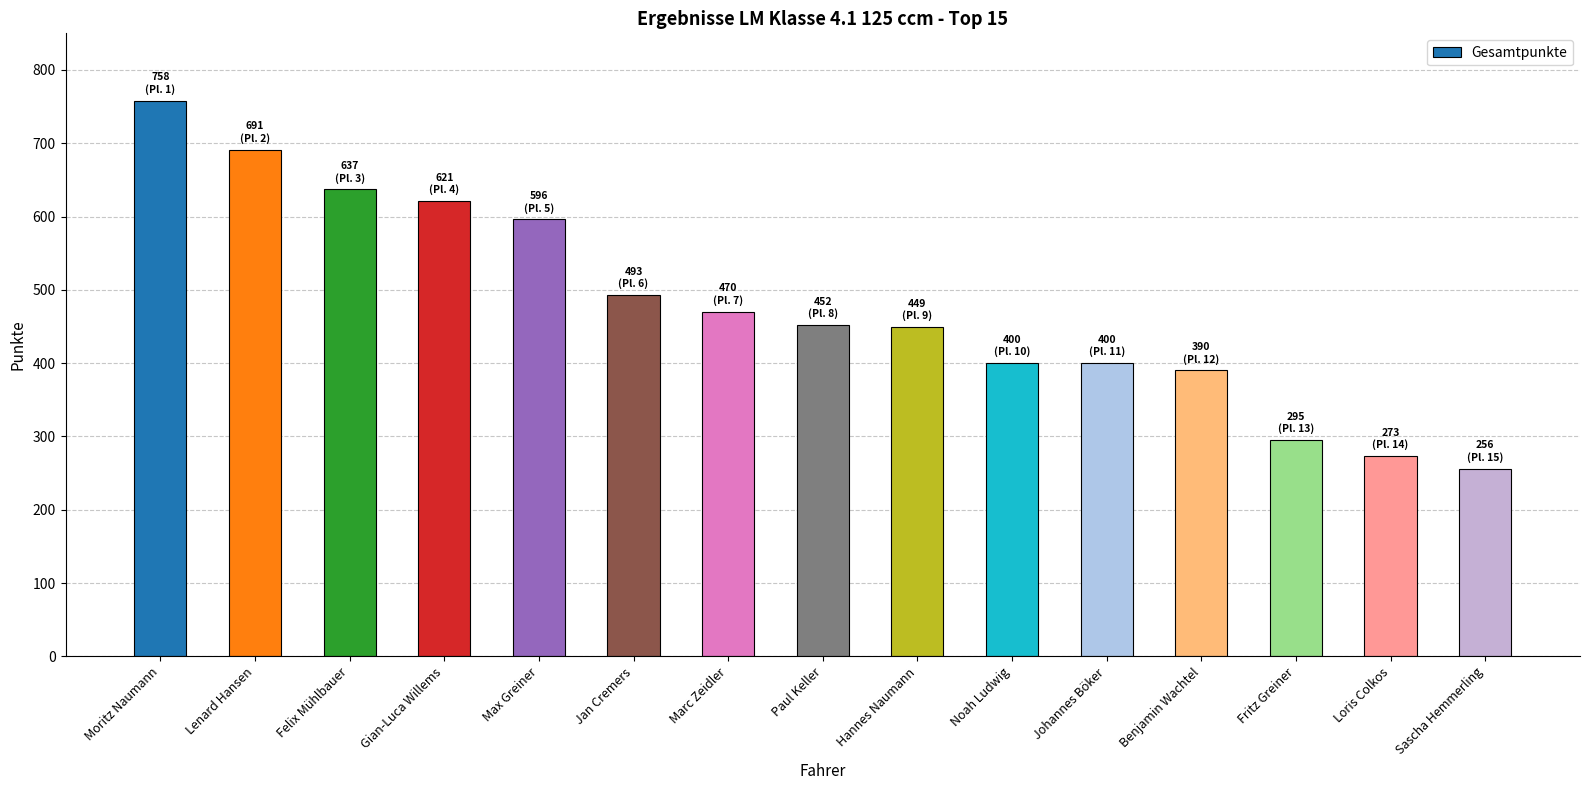

What is the difference between the values at Noah Ludwig and Loris Colkos?

127